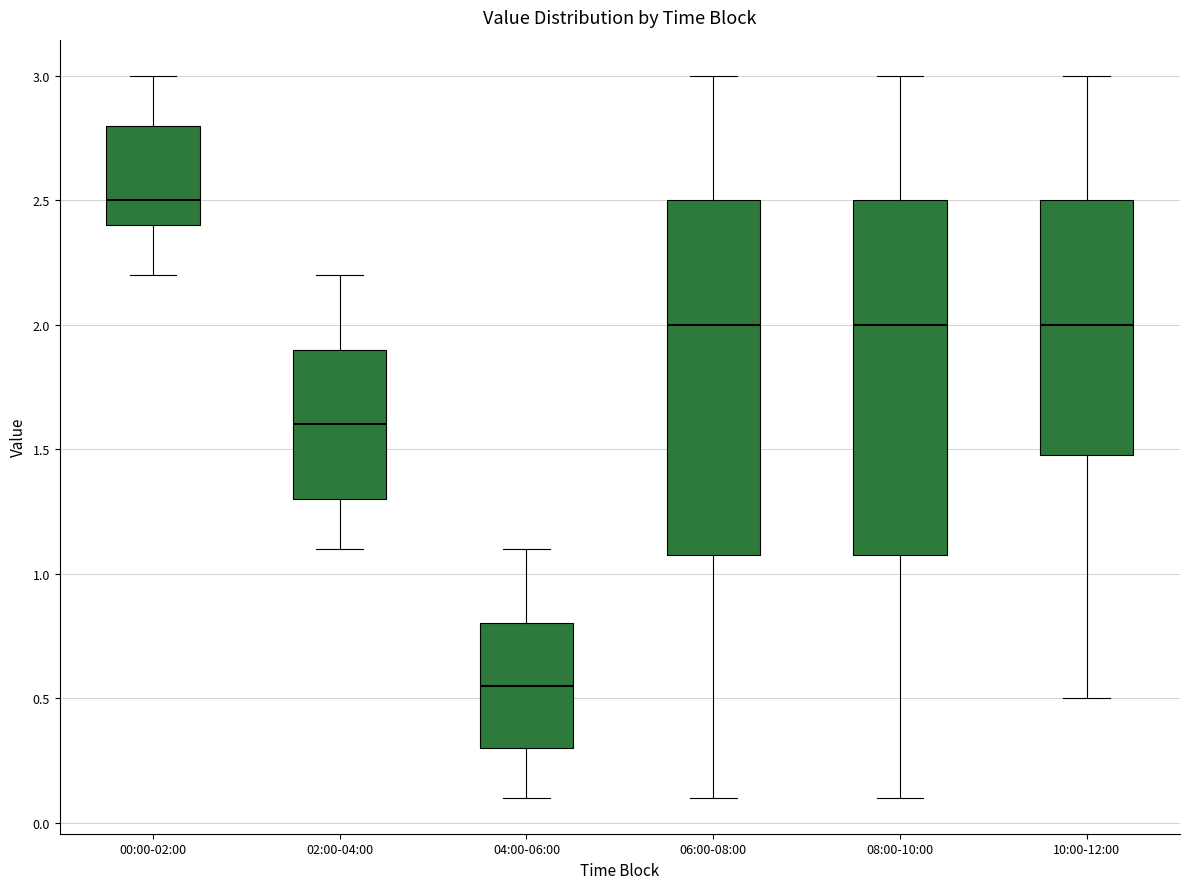

Where does the median line of the box for 10:00-12:00 sit on the y-axis? The values are not printed on the chart, so give them approximately, as read against the axis.

2.00